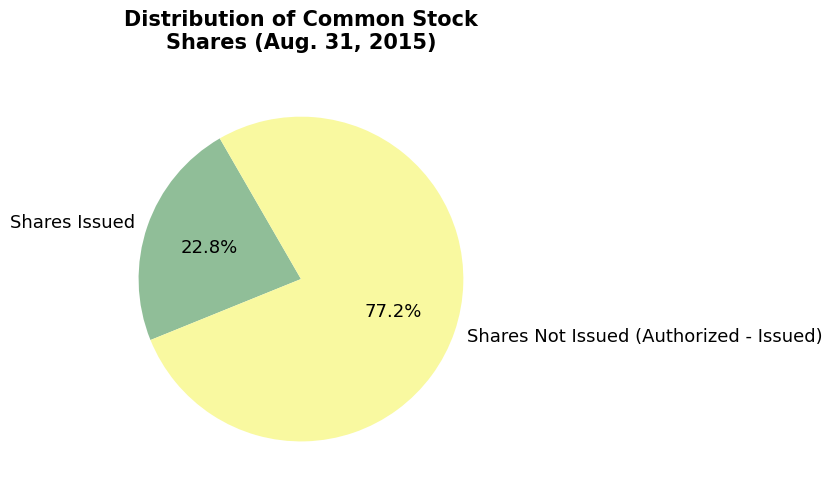

Combined, what portion of the pie is Shares Not Issued (Authorized - Issued) and Shares Issued?

100.0%